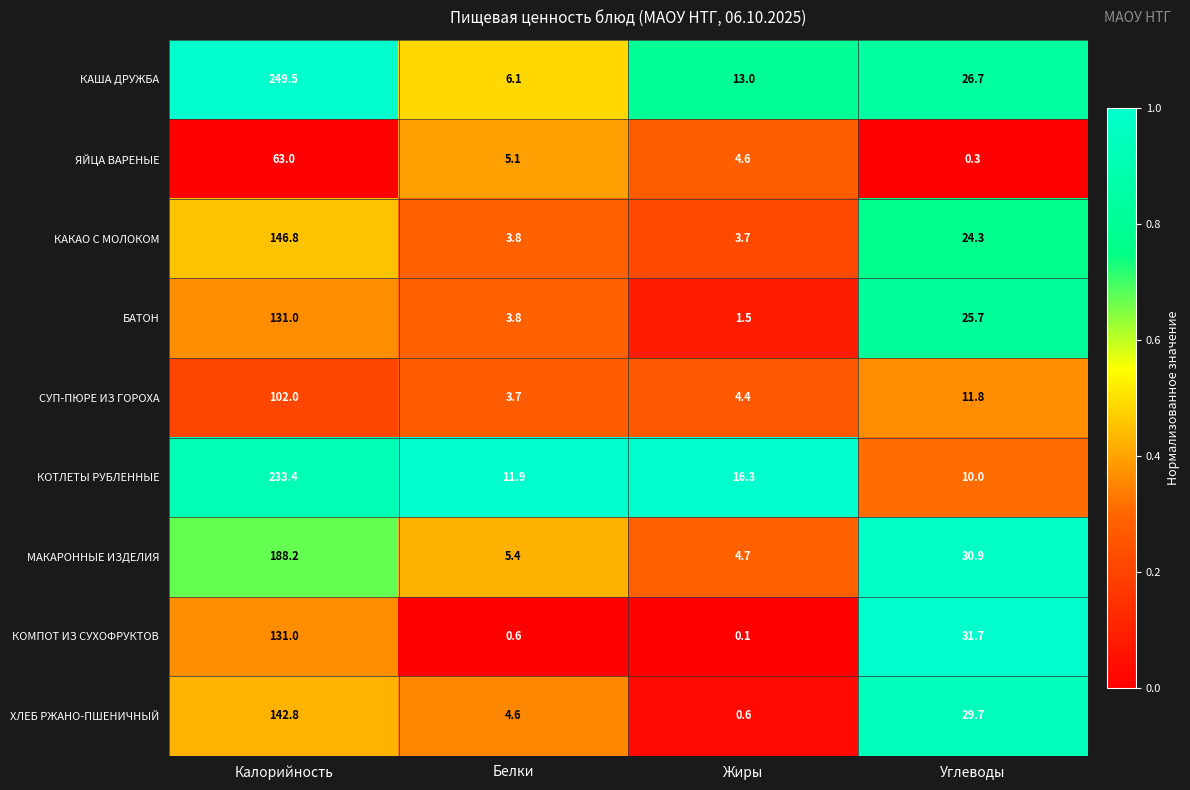

The МАКАРОННЫЕ ИЗДЕЛИЯ series shows 1.1 at Жиры. True or false?

False